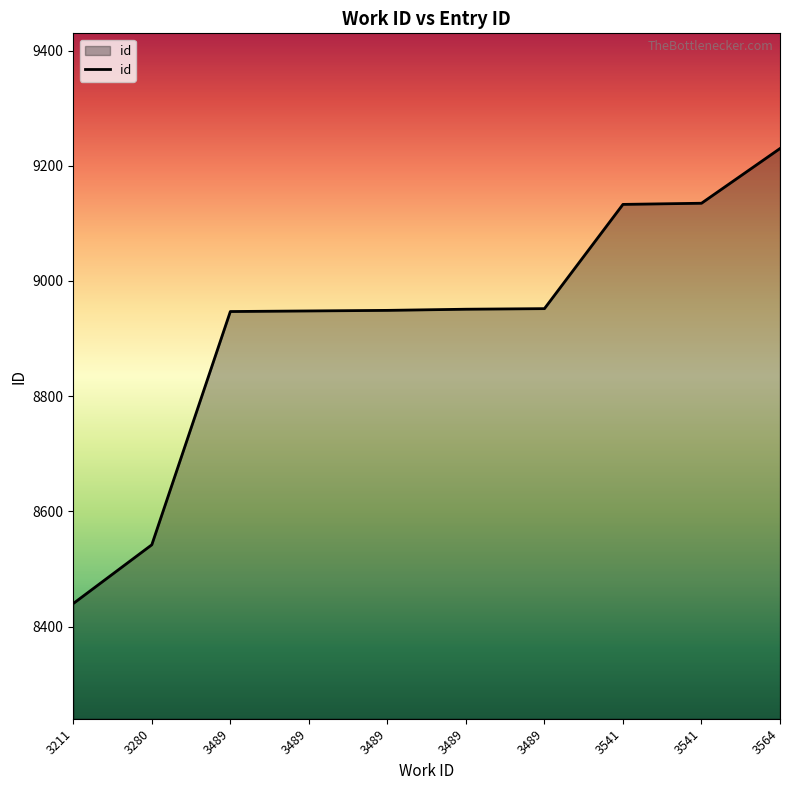

What is the difference between the maximum and minimum values?

790